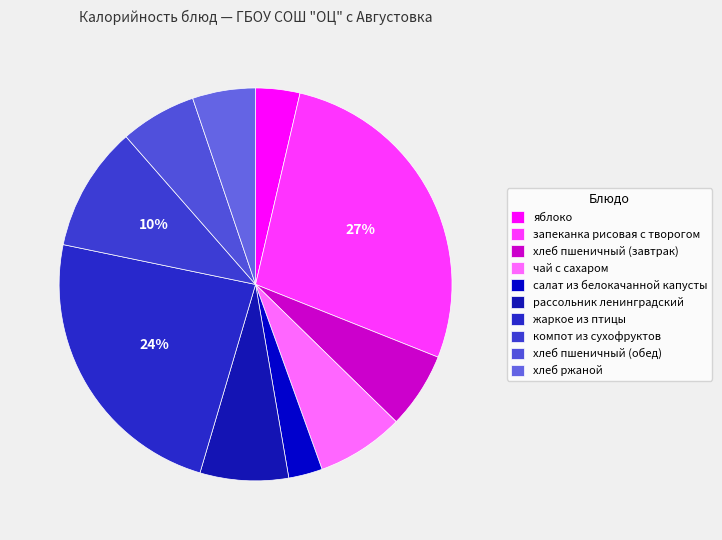

Which category has the smallest portion of the pie?

салат из белокачанной капусты